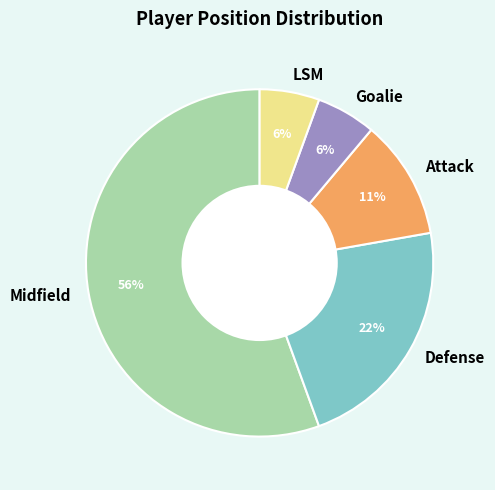

Which category has the biggest portion of the pie?

Midfield